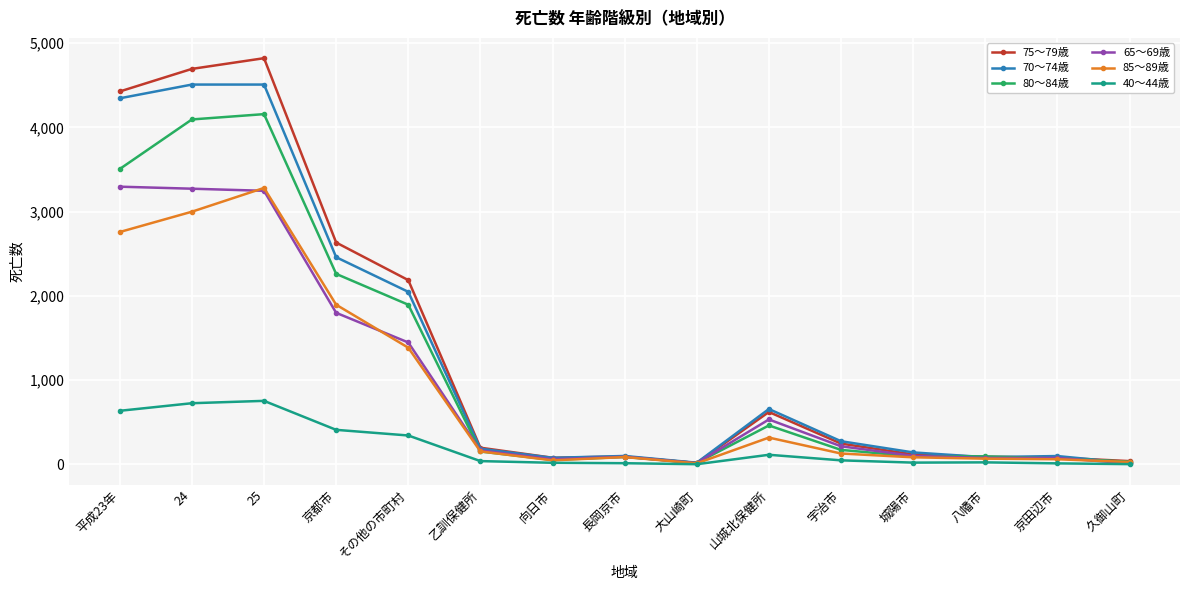

What is the maximum value shown in the chart?

4822